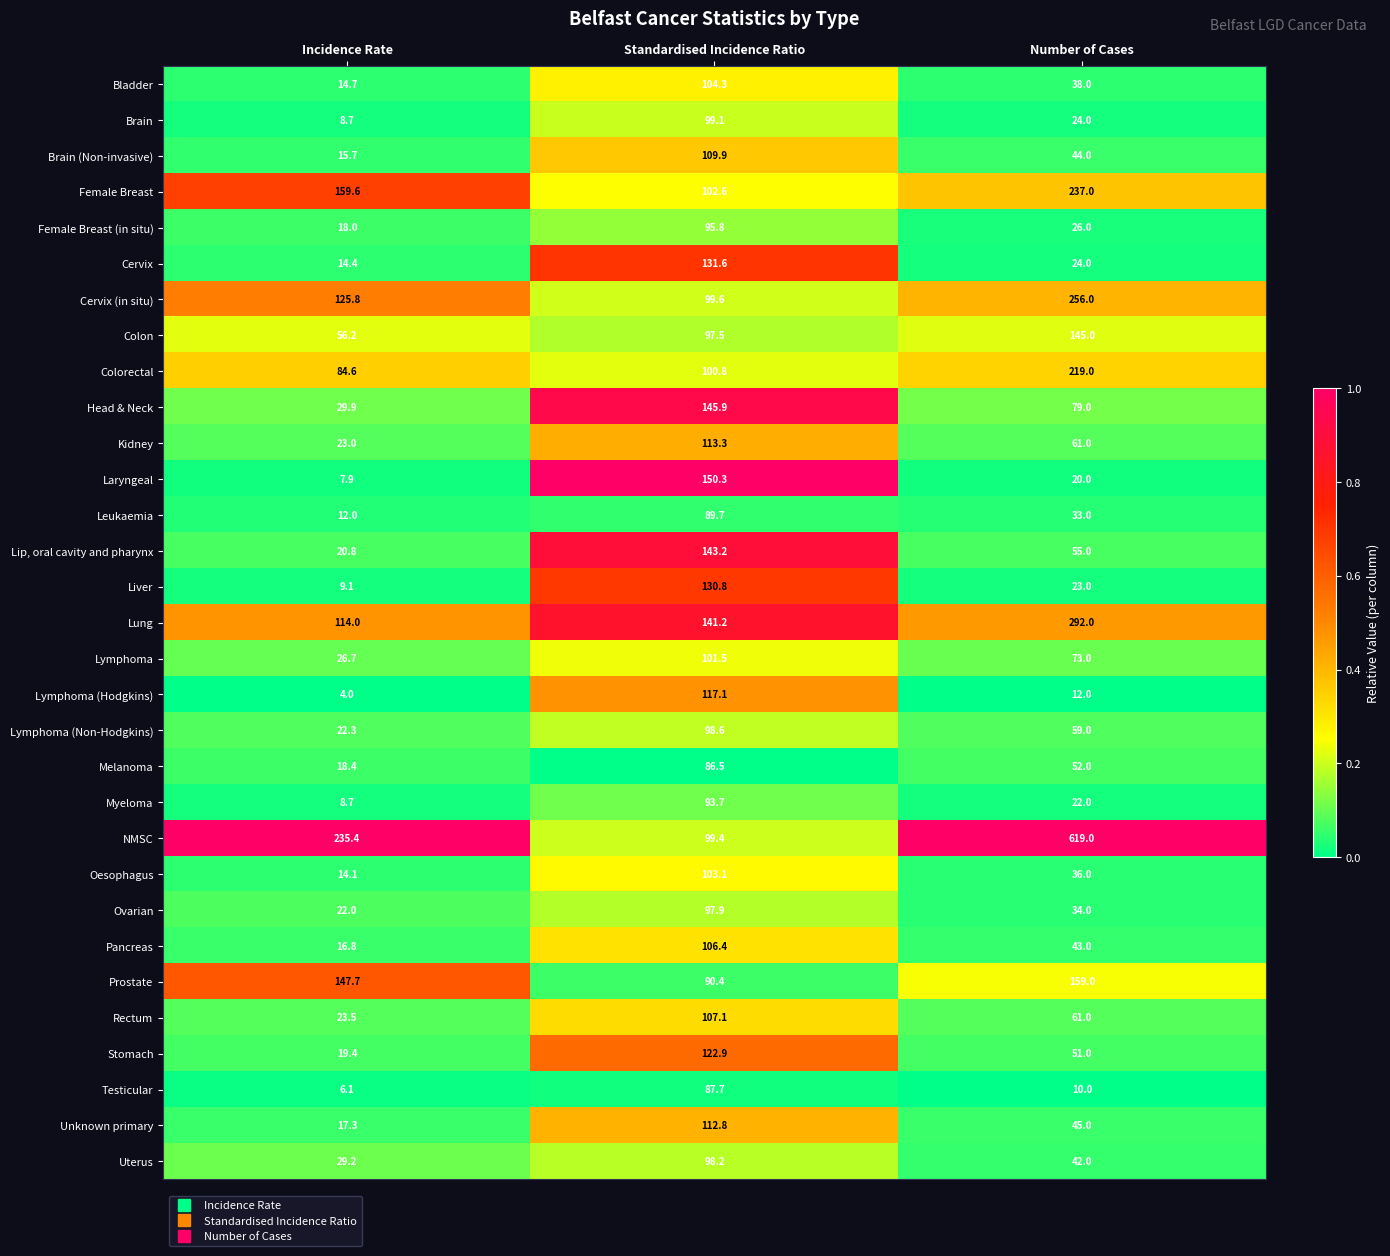

How many distinct data groups are displayed?

31